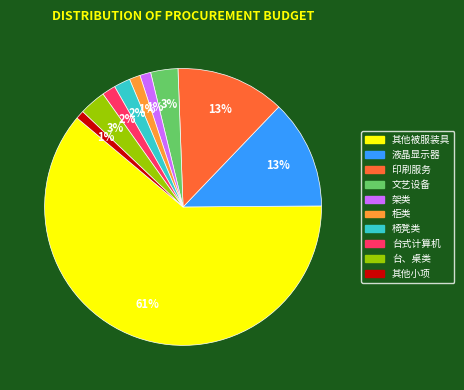

To the nearest percent, what is the average slice percentage?

10%